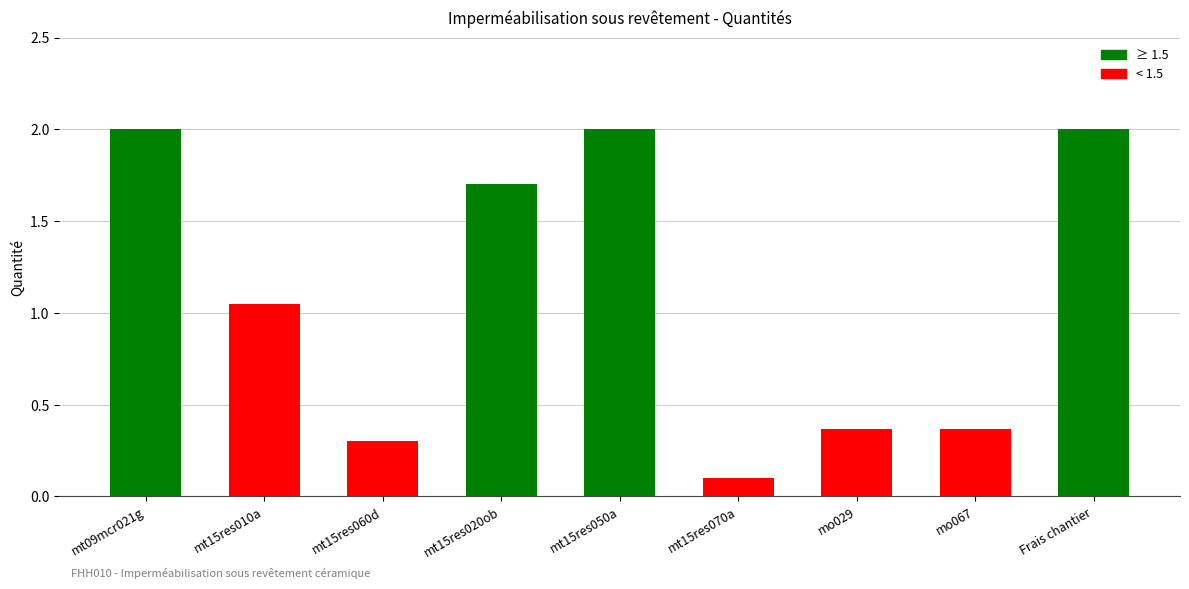

Read the value at mt15res060d.

0.3